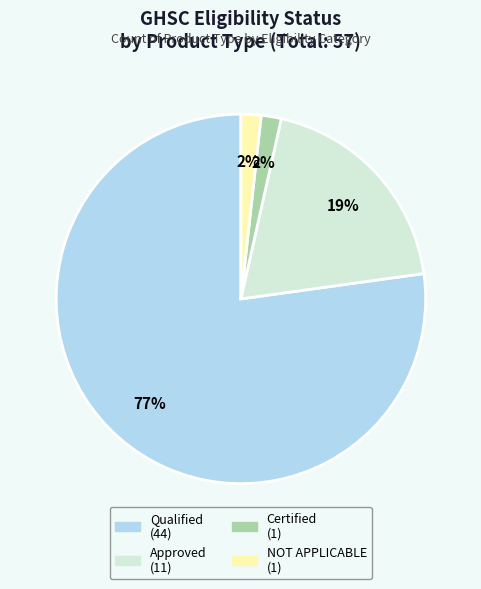

To the nearest percent, what percentage of the pie is NOT APPLICABLE?

2%